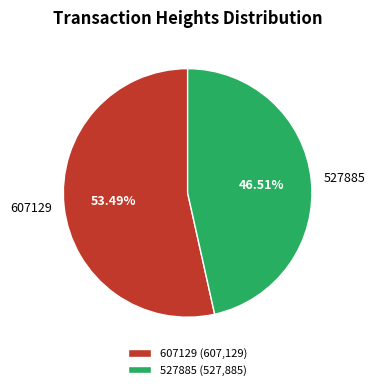

What is the majority slice?

607129